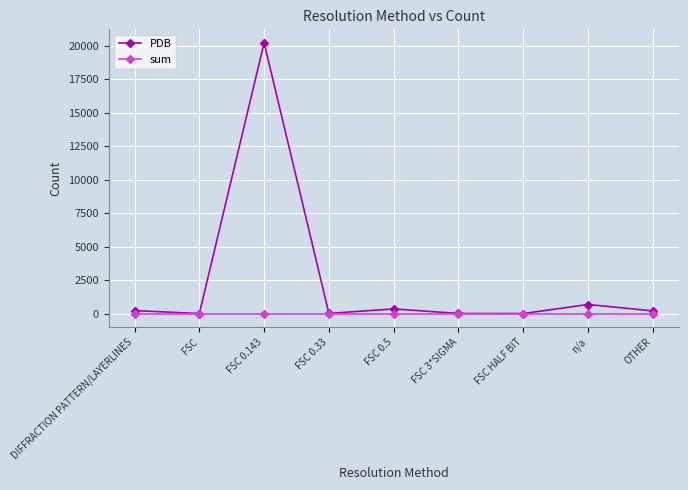

At which category is the sum across all series the highest?

FSC 0.143